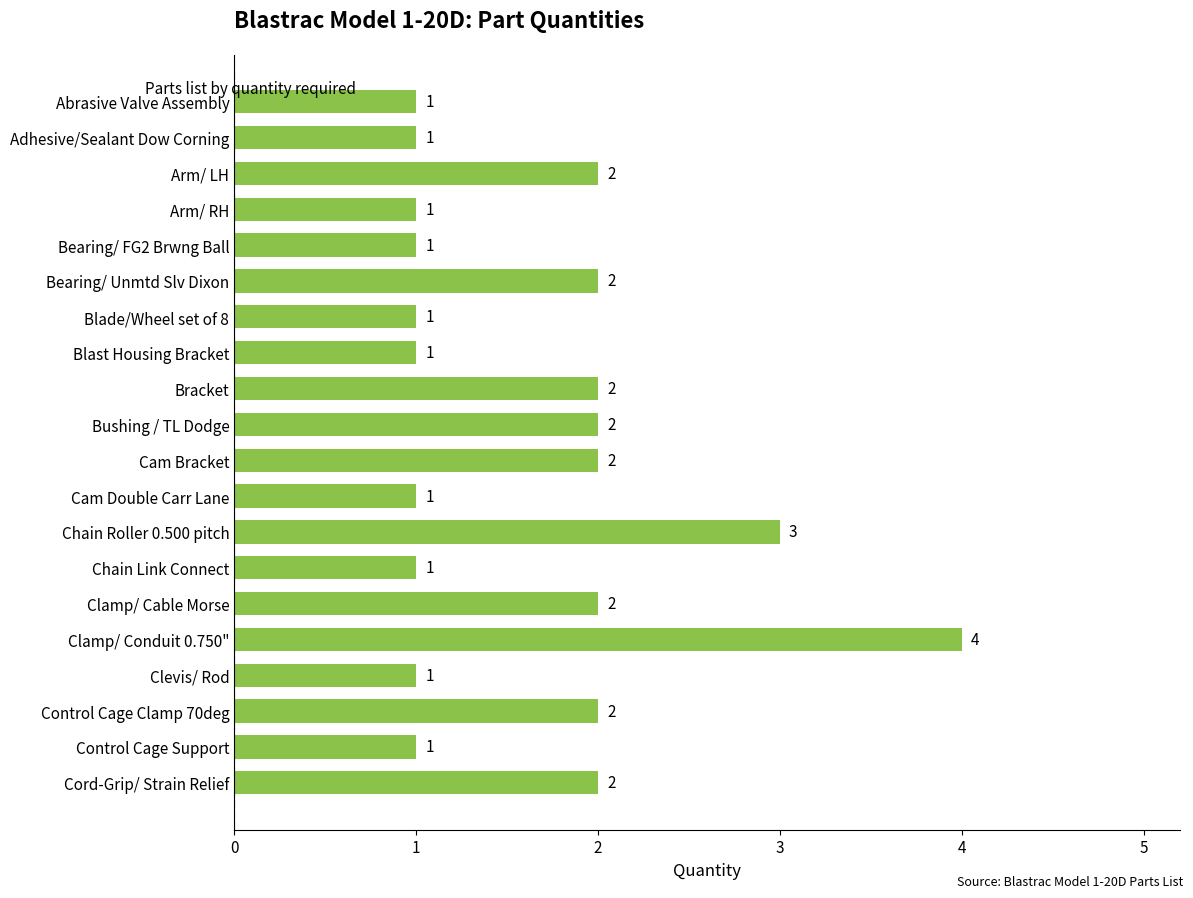

How many values are between 1 and 2?

18